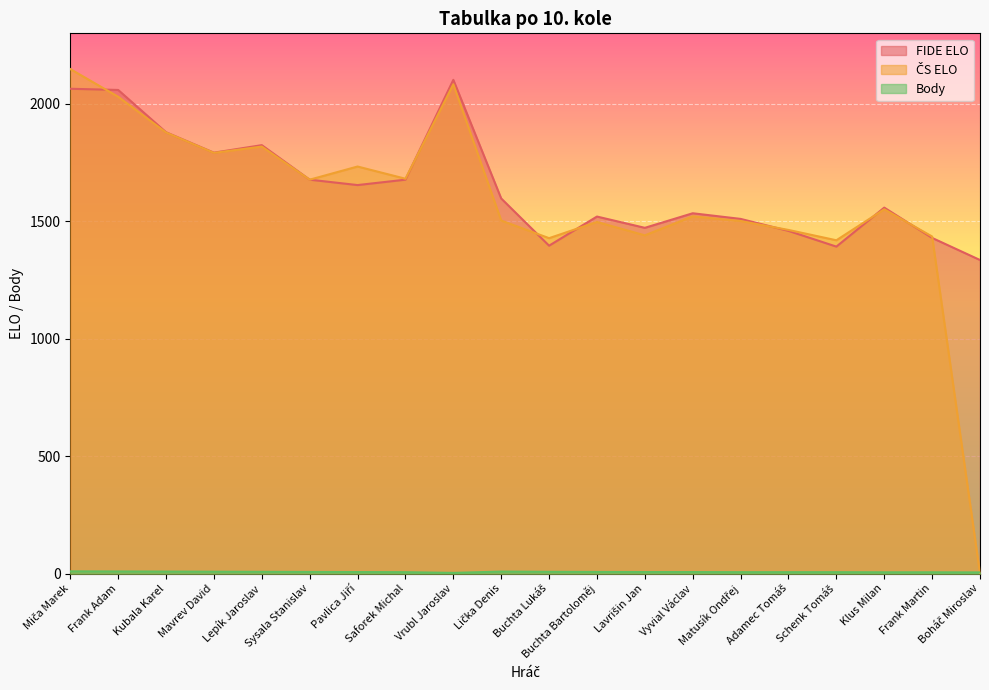

The Body series shows 5.0 at Boháč Miroslav. True or false?

True